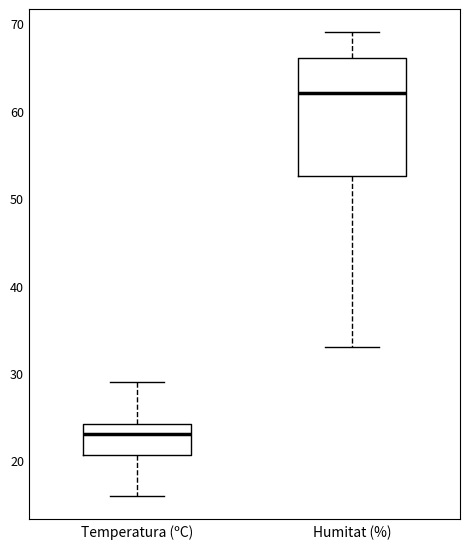

Reading left to right, read every box against the y-axis: the position of its median line, the range the box covers, and the ends of its whiskers. The values are not printed on the chart, so give them approximately, as read against the axis.

Temperatura (ºC): median 23, box 21 to 24, whiskers 16 to 29
Humitat (%): median 62, box 53 to 66, whiskers 33 to 69